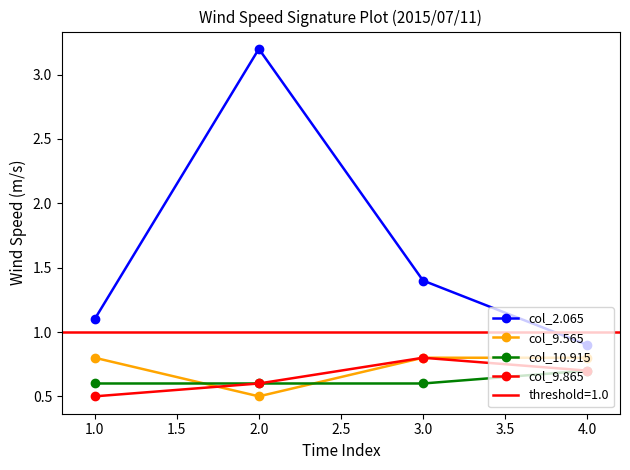

What is the sum of all col_2.065 values?

6.6